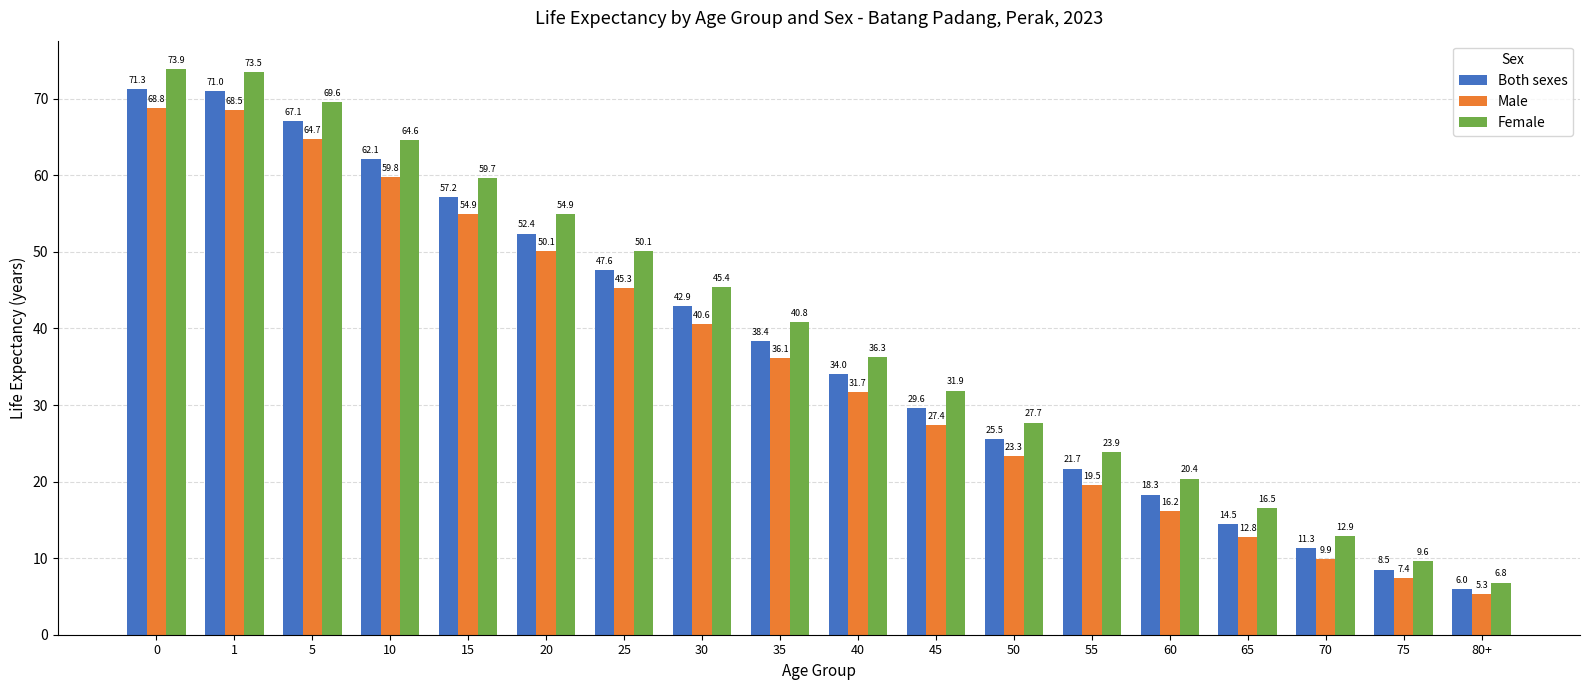

At 30, list the series in order from largest to smallest.

Female, Both sexes, Male